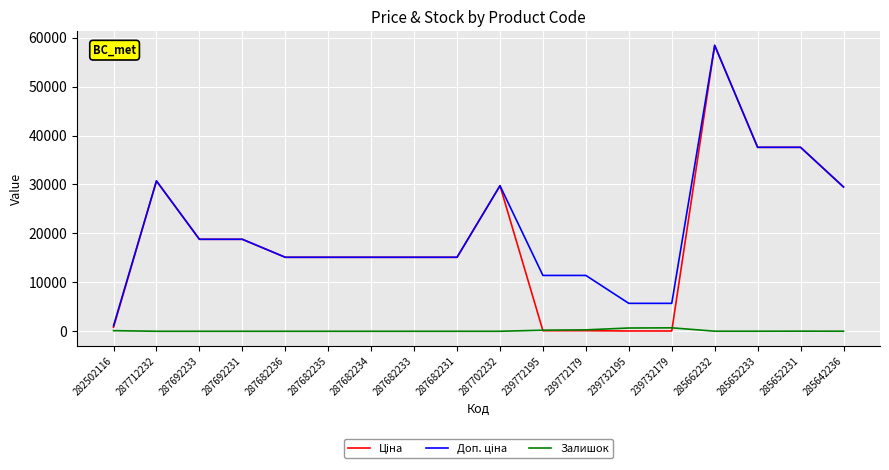

How many series are shown in this chart?

3